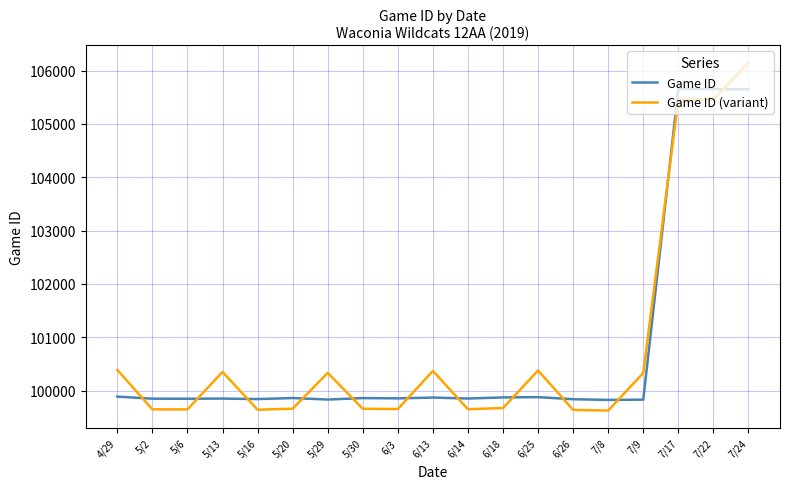

Which label corresponds to the largest value in the chart?

7/24